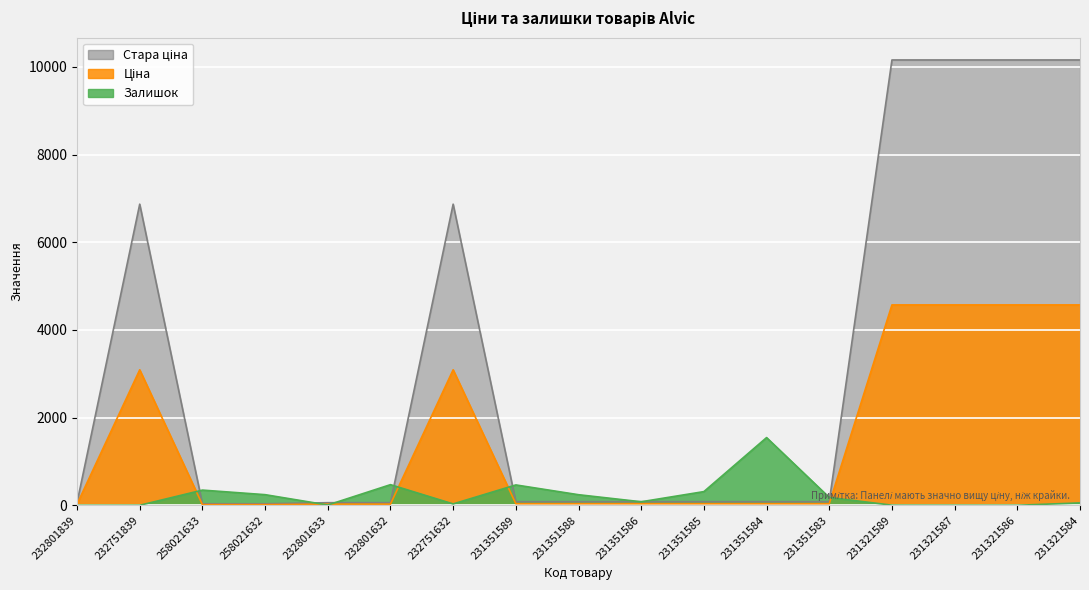

What is the label of the 17th point from the left?

231321584